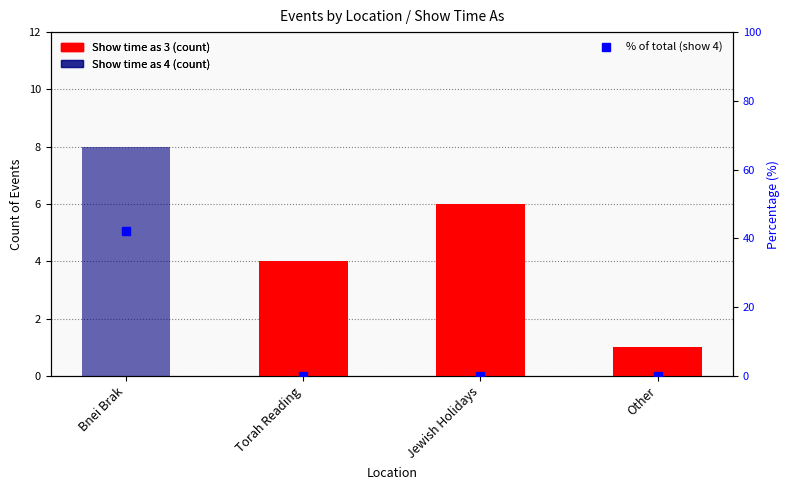

Which has a higher value, Torah Reading or Other?

Torah Reading